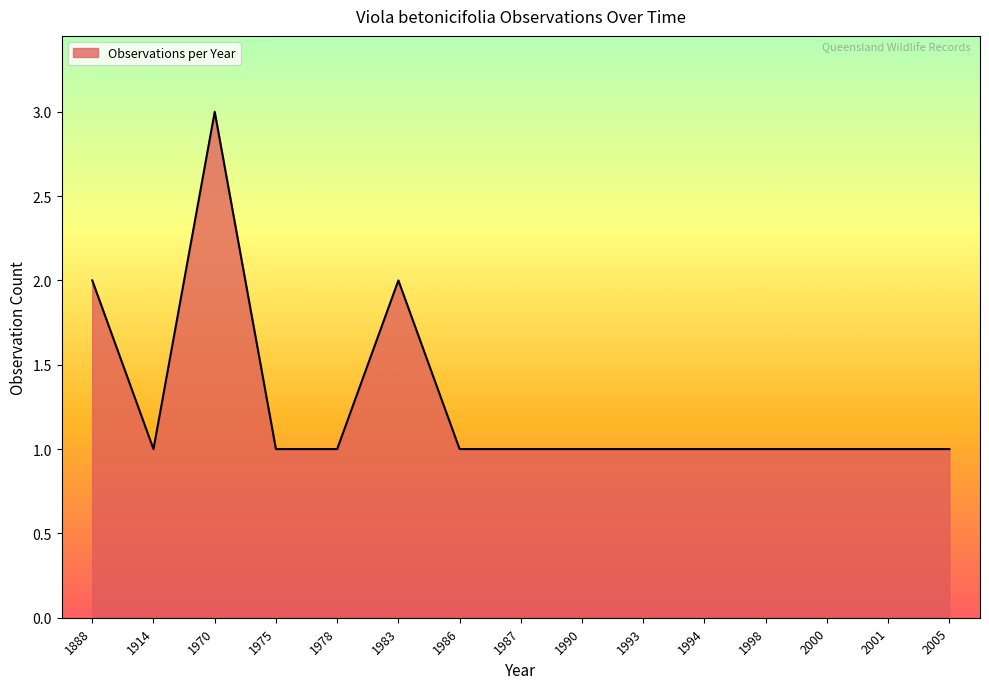

Where is the first local maximum?

1970